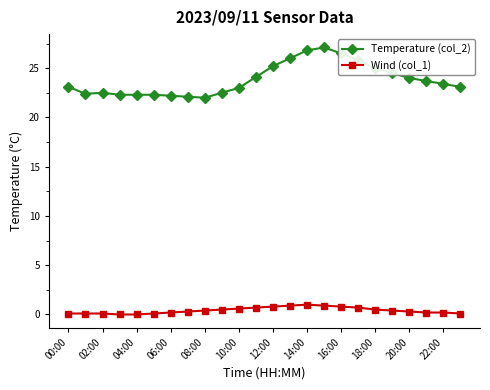

What is the difference between the second highest and minimum values in the Temperature (col_2) series?

4.8